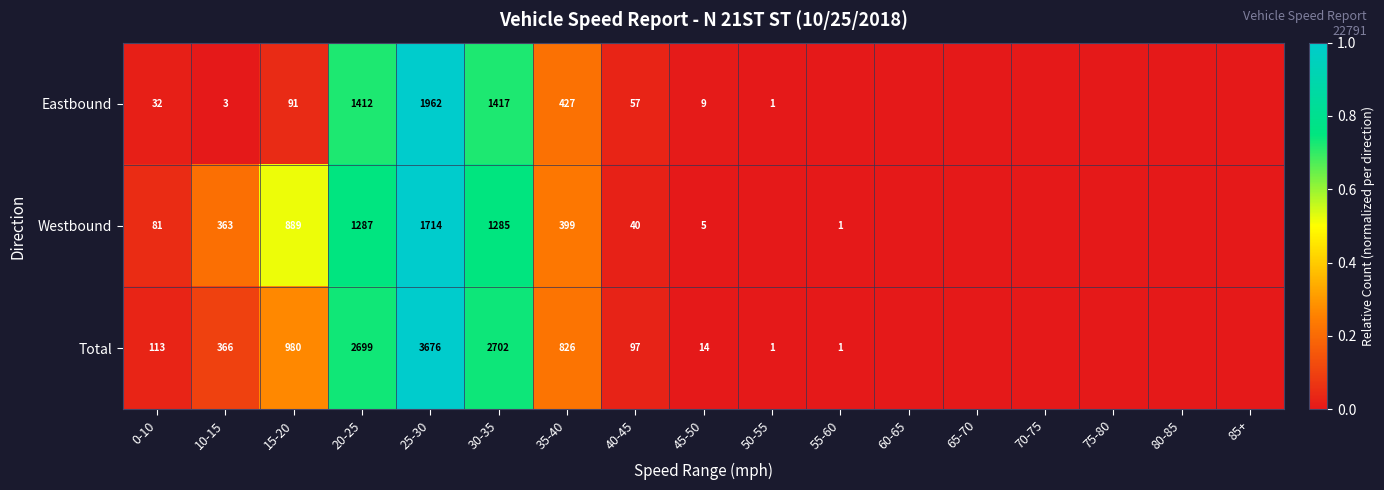

What is the difference between the Eastbound values at 25-30 and 0-10?

1930